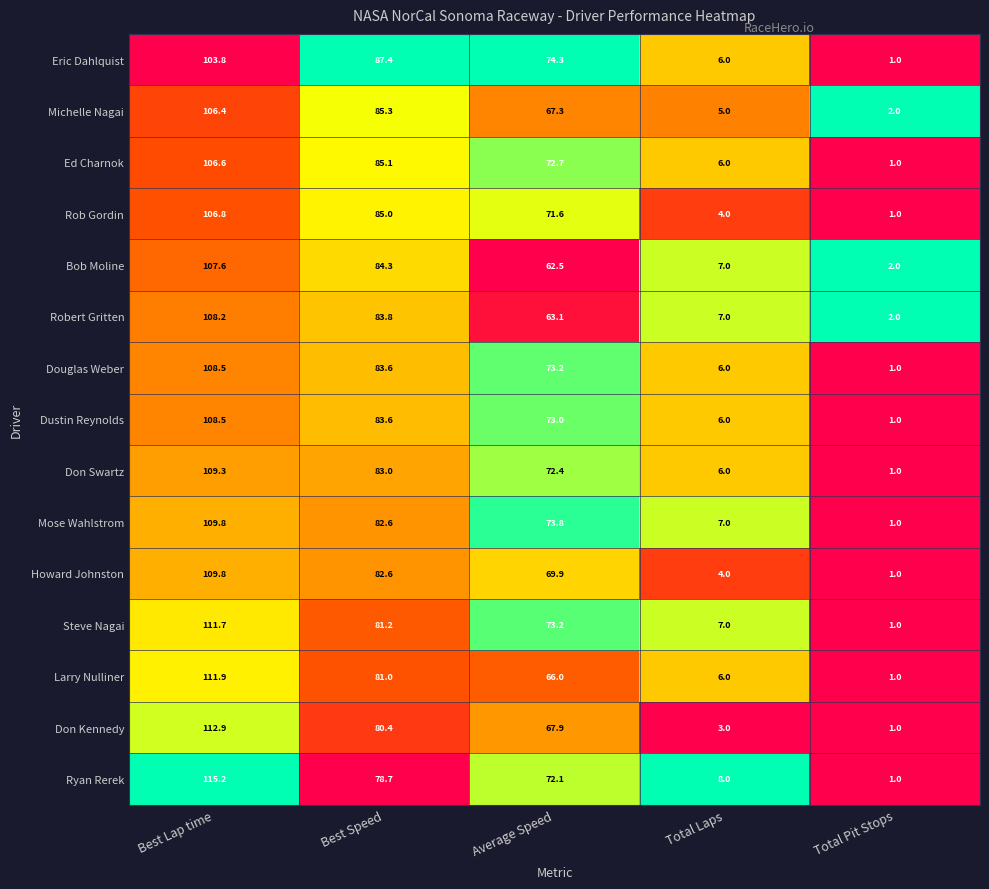

What is the difference between the Bob Moline values at Total Pit Stops and Best Speed?

82.3